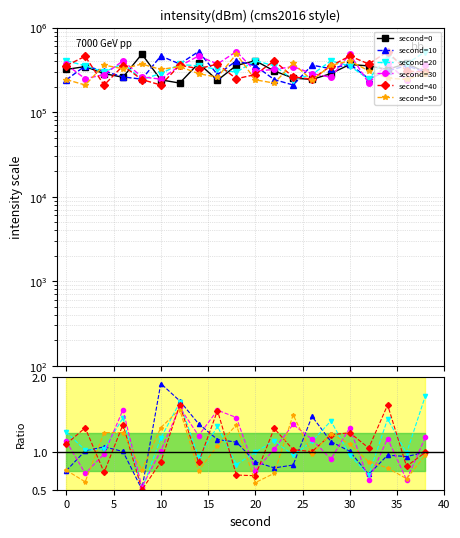

Count the number of data series in this chart.

6